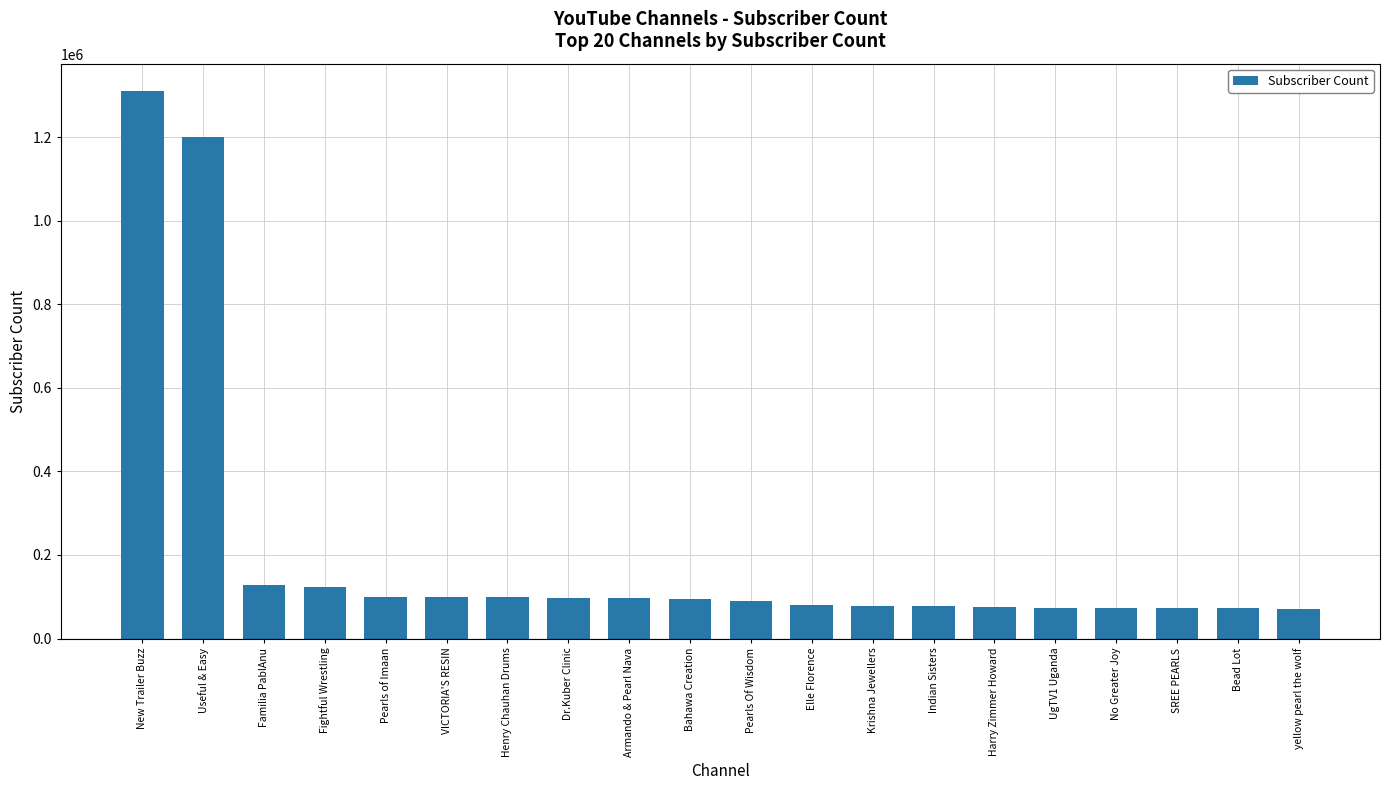

Does the chart contain any negative values?

No